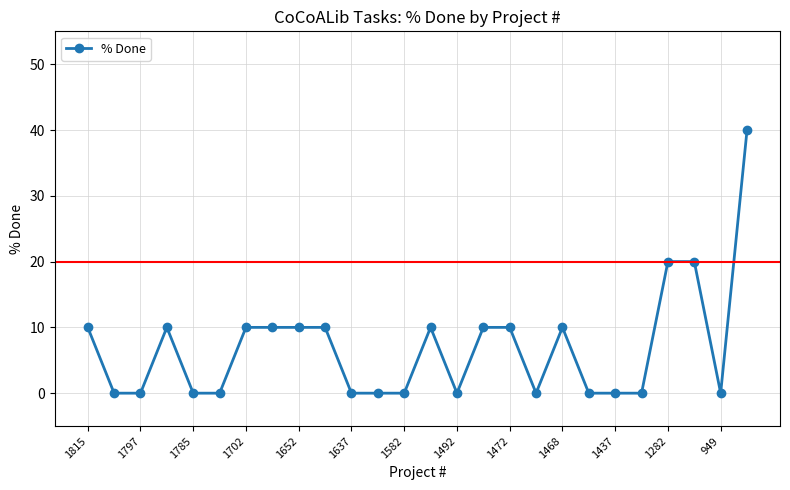

What is the difference between the maximum and minimum values?

40